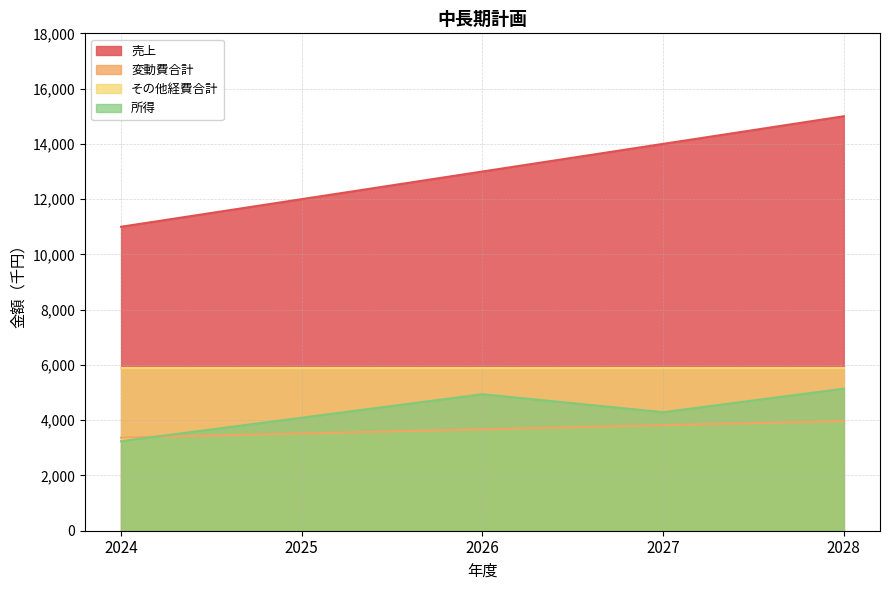

At which category is the sum across all series the highest?

2028